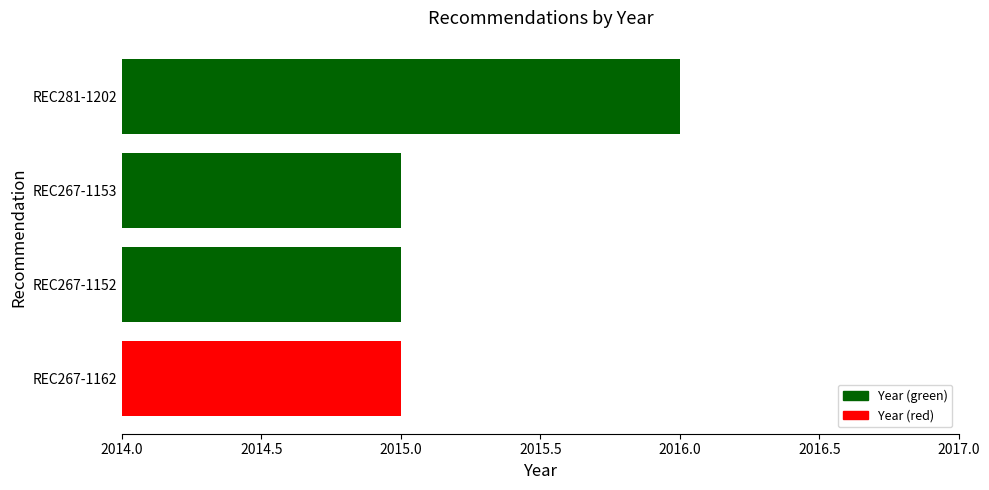

What is the greatest value displayed?

2016